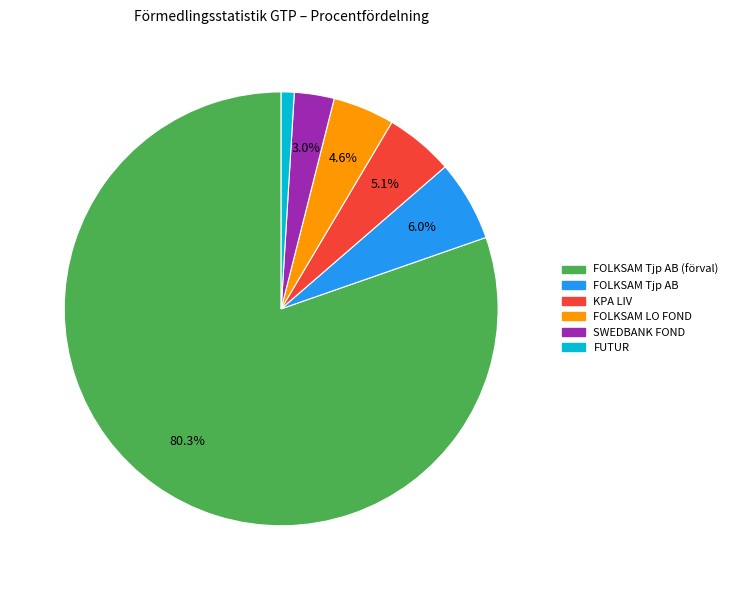

Does any single category account for the majority?

Yes